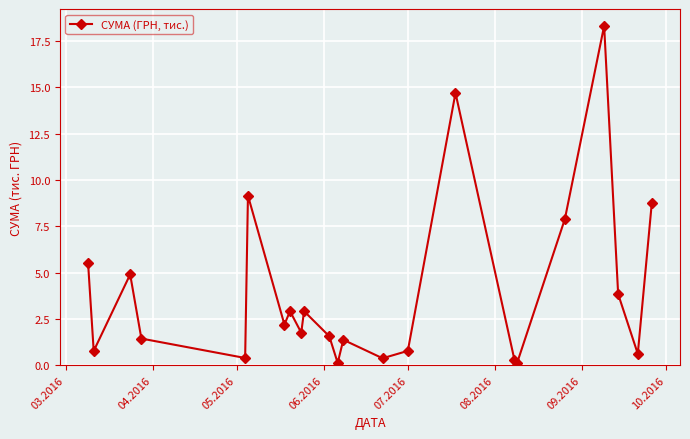

How many categories are shown in the chart?

23